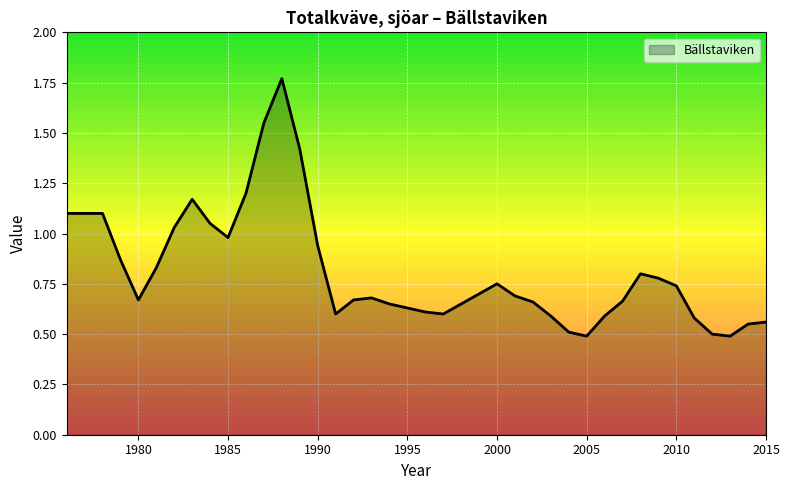

What is the minimum value shown in the chart?

0.5